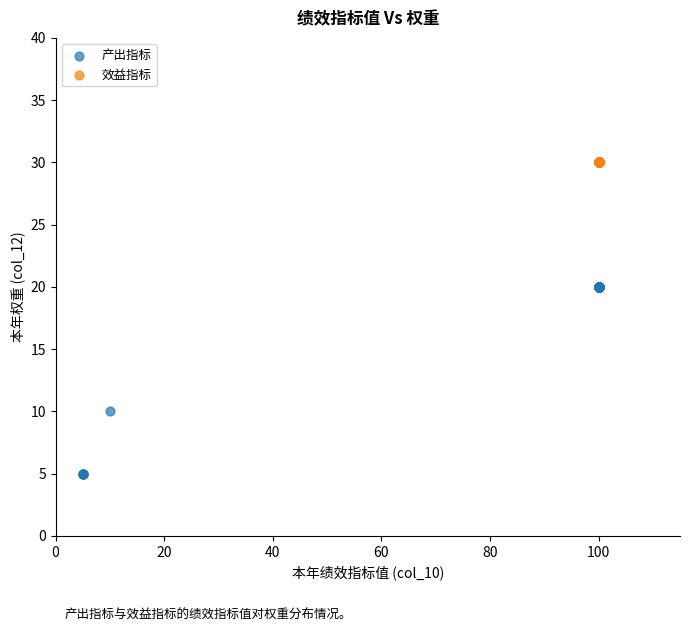

What are all the series names shown in the legend?

产出指标, 效益指标